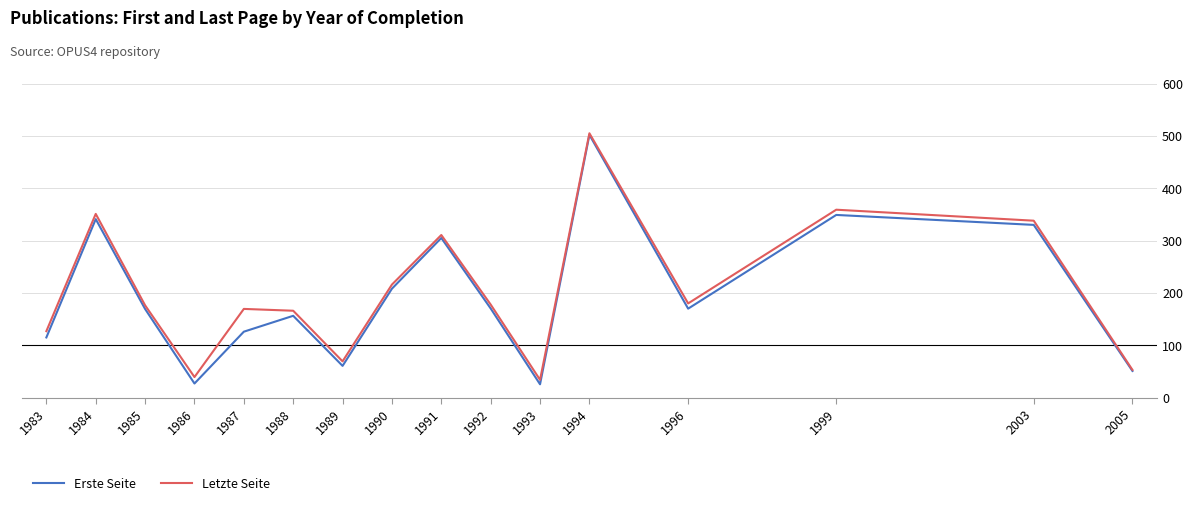

What is the maximum value for Erste Seite?

502.0